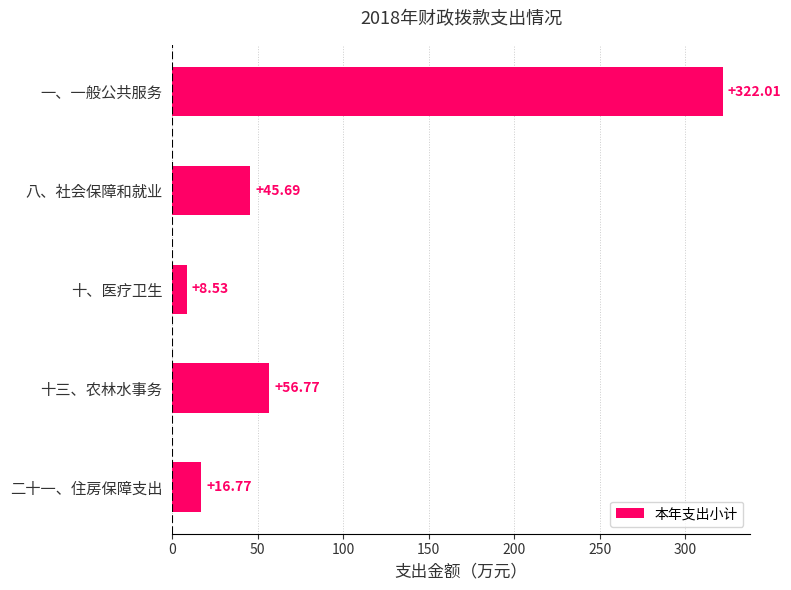

At which label is the value closest to 165?

十三、农林水事务